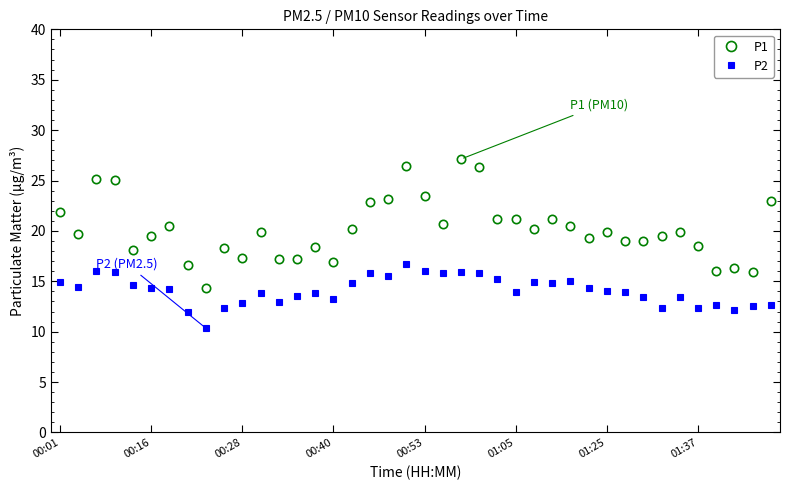

What is the minimum value for P1?

14.3